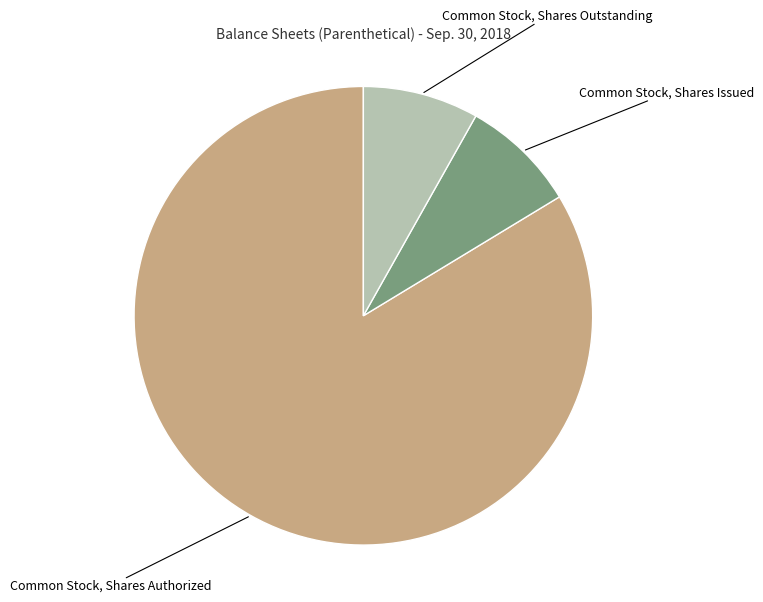

What is the largest slice in the pie chart?

Common Stock, Shares Authorized